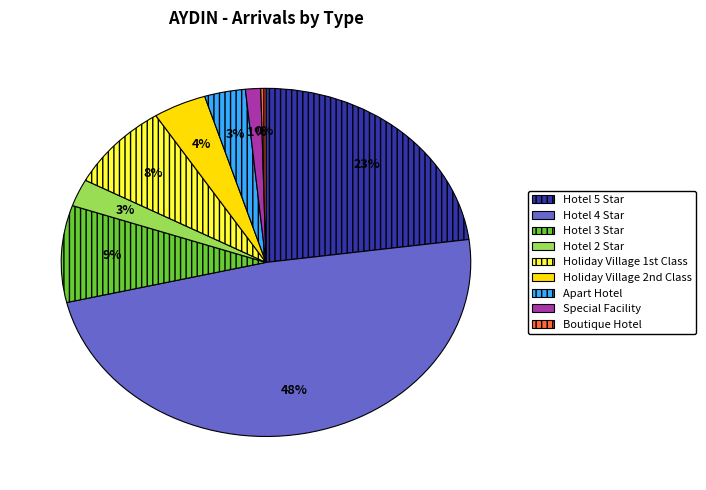

What is the smallest slice in the pie chart?

Boutique Hotel